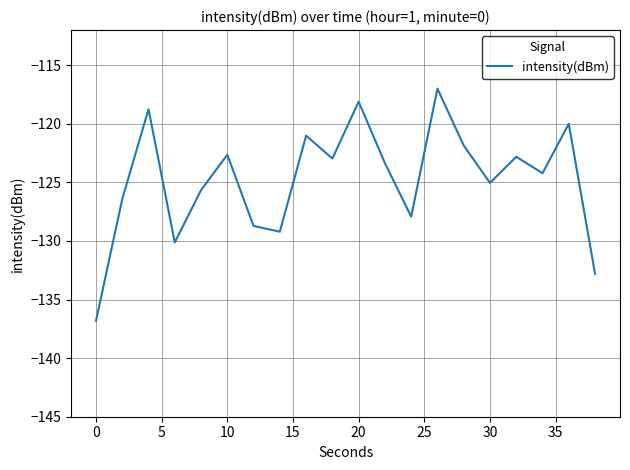

What is the difference between the maximum and minimum values?

19.8